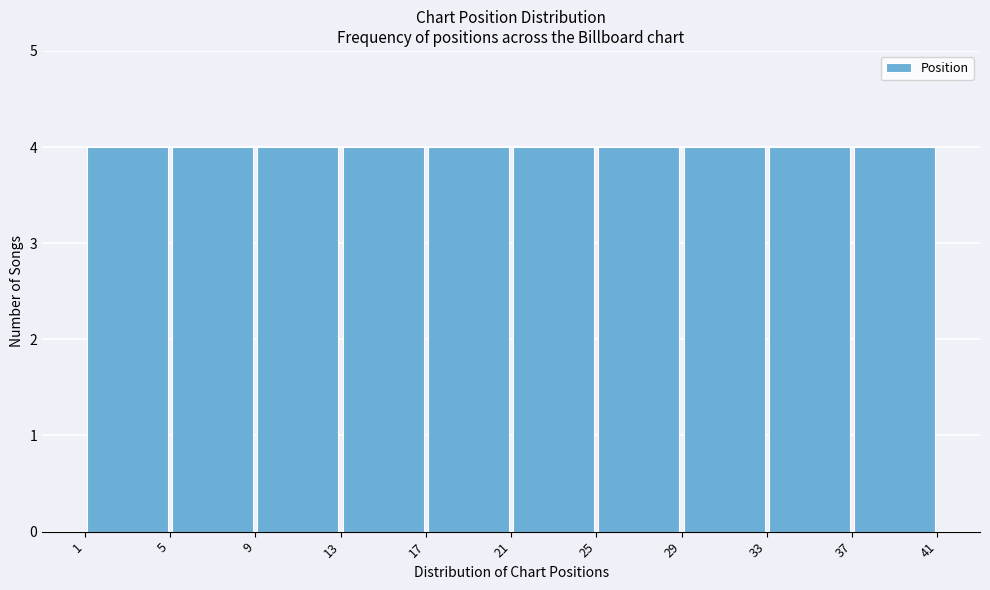

Reading left to right, list every bar in this chart as the range it spans on the x-axis followed by its height. The values are not printed on the chart, so give them approximately, as read against the axis.

1 to 5: 4
5 to 9: 4
9 to 13: 4
13 to 17: 4
17 to 21: 4
21 to 25: 4
25 to 29: 4
29 to 33: 4
33 to 37: 4
37 to 41: 4